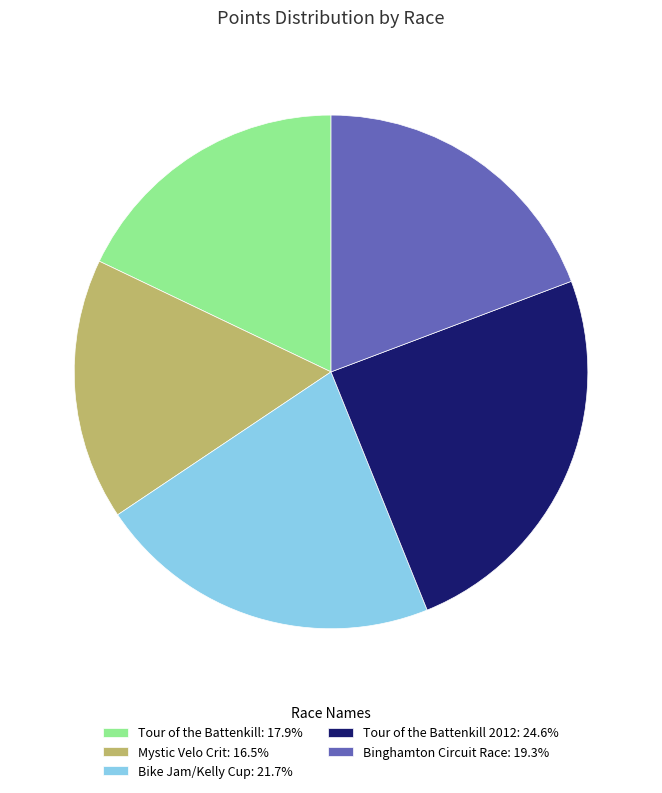

What is the ratio of the value at Tour of the Battenkill 2012: 24.6% to the value at Tour of the Battenkill: 17.9%?

1.4